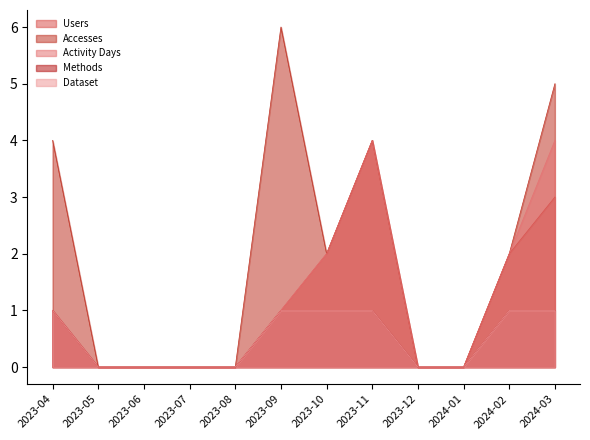

List the labels in order of Activity Days value, smallest first.

2023-05, 2023-06, 2023-07, 2023-08, 2023-12, 2024-01, 2023-04, 2023-09, 2023-10, 2024-02, 2023-11, 2024-03